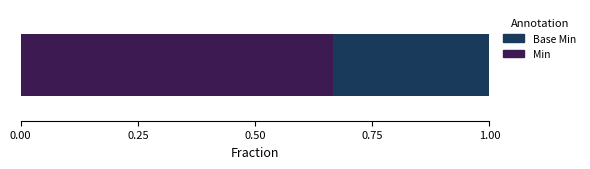

How many distinct data groups are displayed?

2